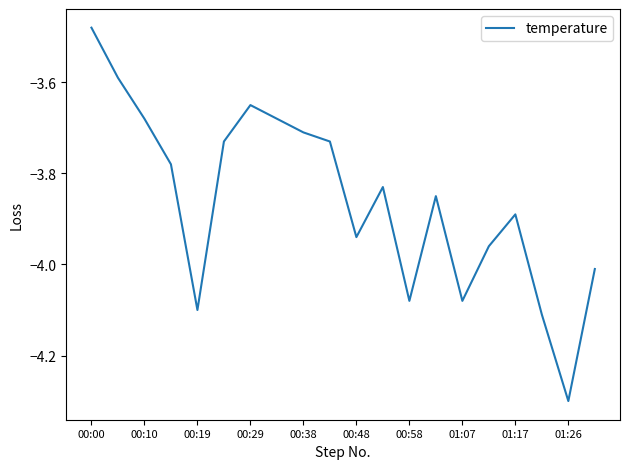

What is the smallest value displayed?

-4.3